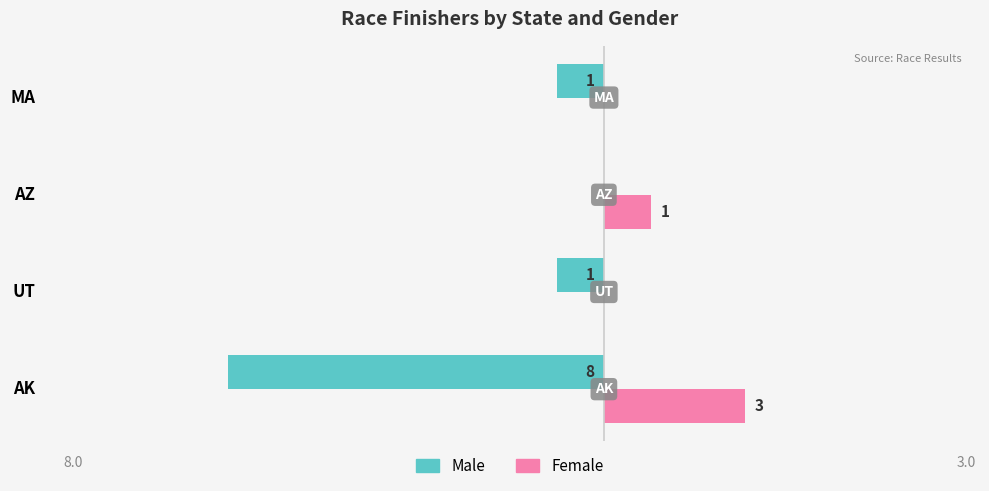

Between AK and UT, which series saw the biggest shift?

Male